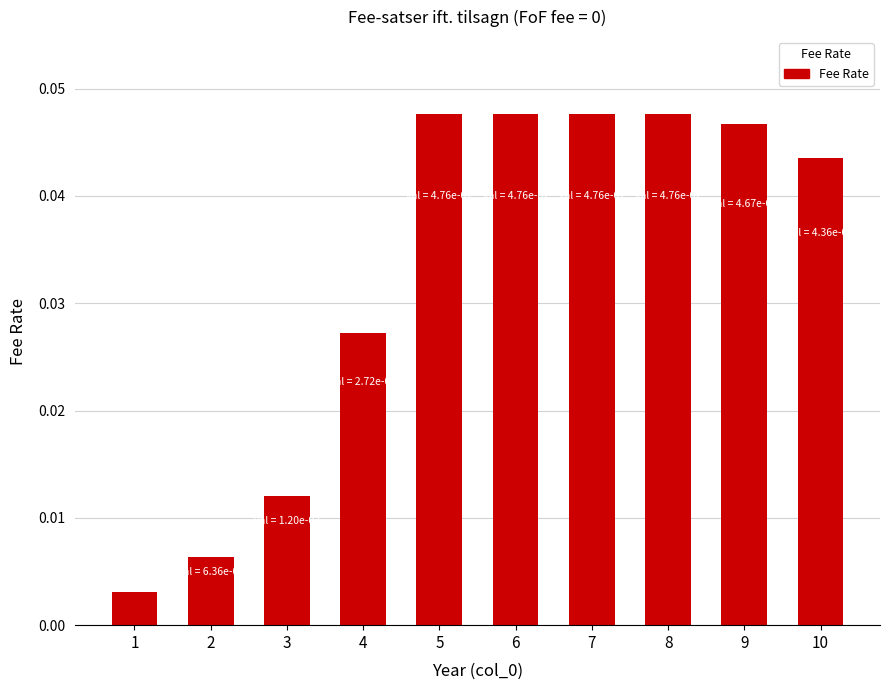

Where is the data nearest to the value 0?

1